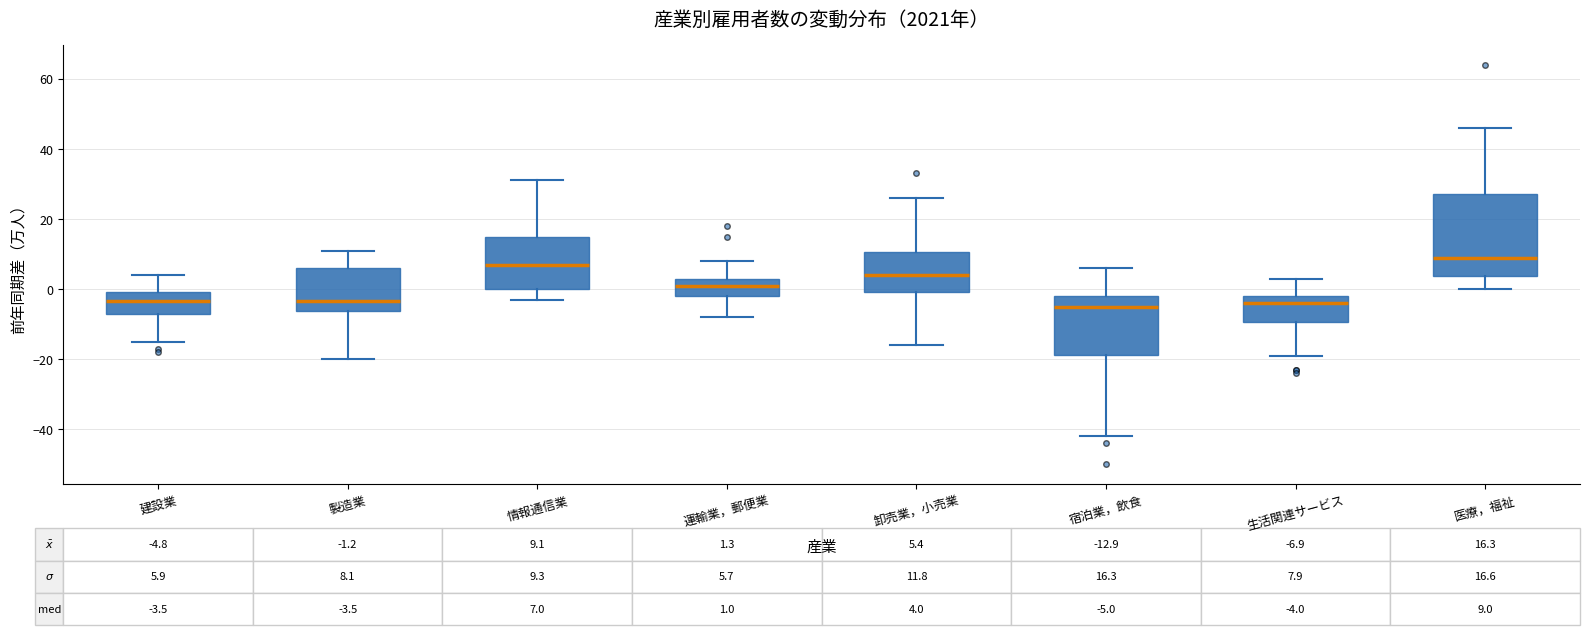

Which box's median line is the highest?

医療，福祉